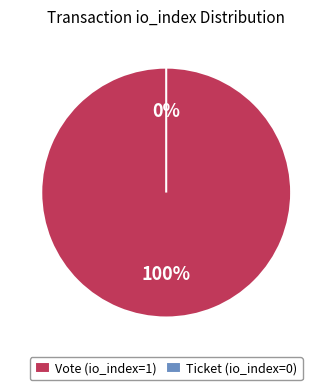

To the nearest percent, what is the average slice percentage?

50%